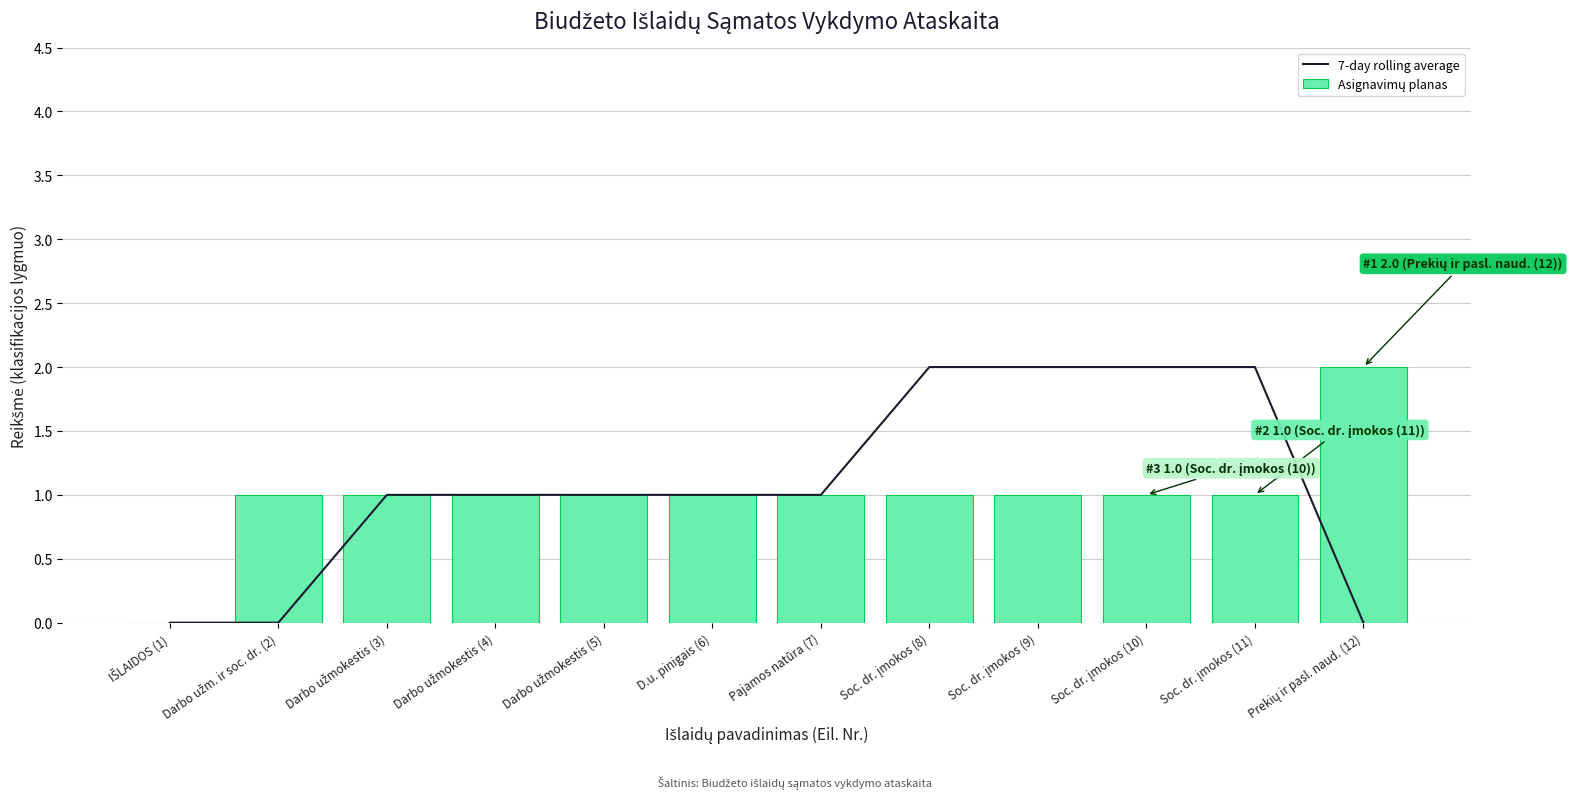

What is the difference between the second highest and minimum values in the Asignavimų planas series?

1